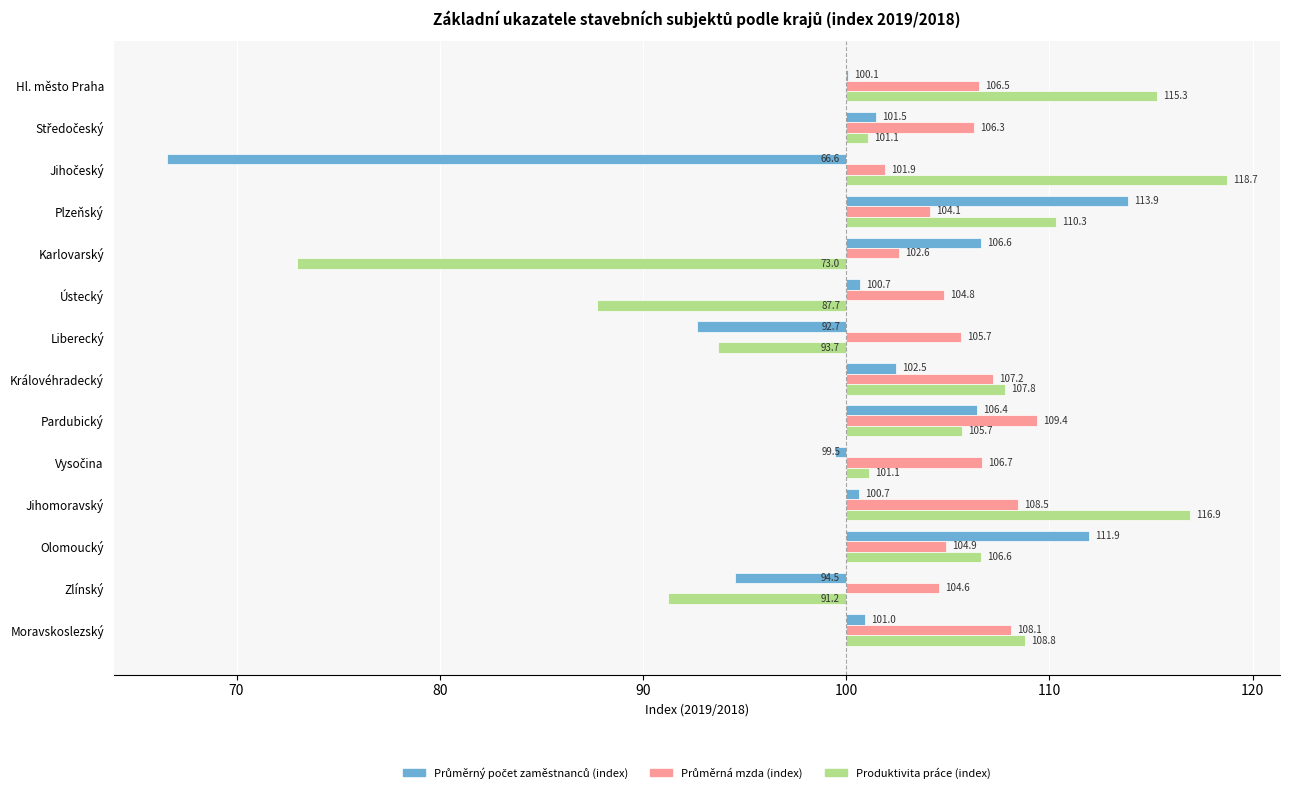

How many negative values does the Produktivita práce (index) series have?

4